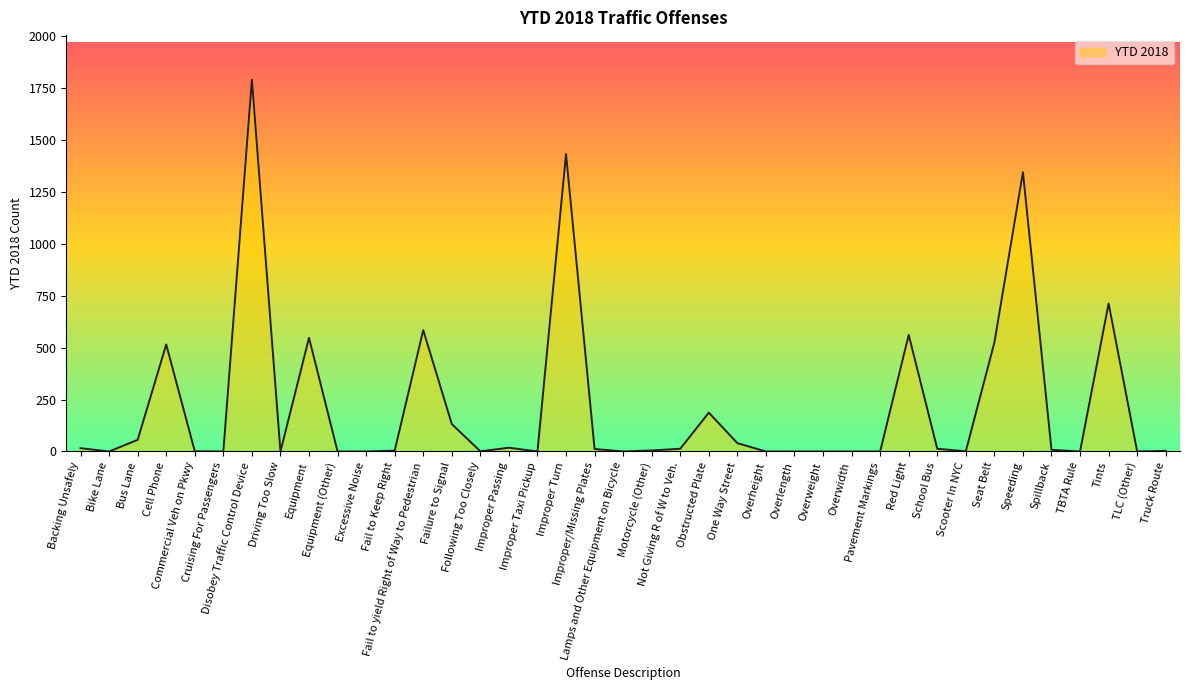

What is the greatest value displayed?

1789